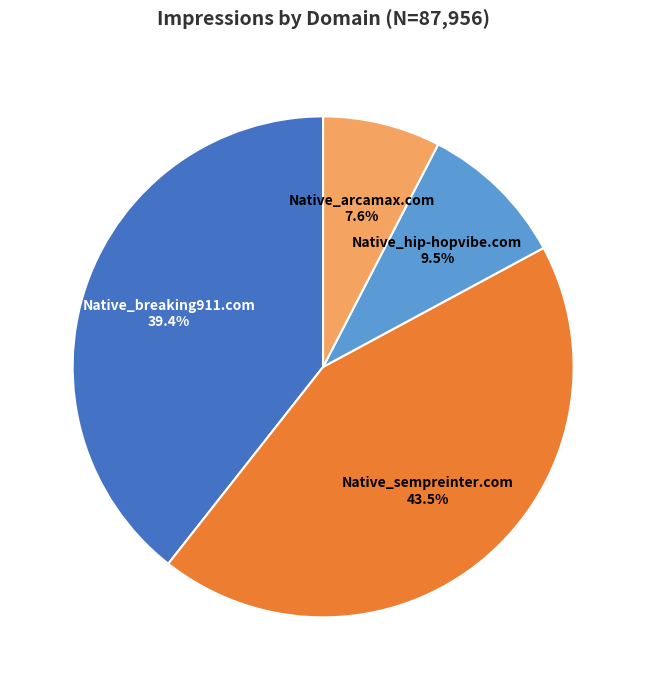

Is Native_sempreinter.com the majority of the pie?

No